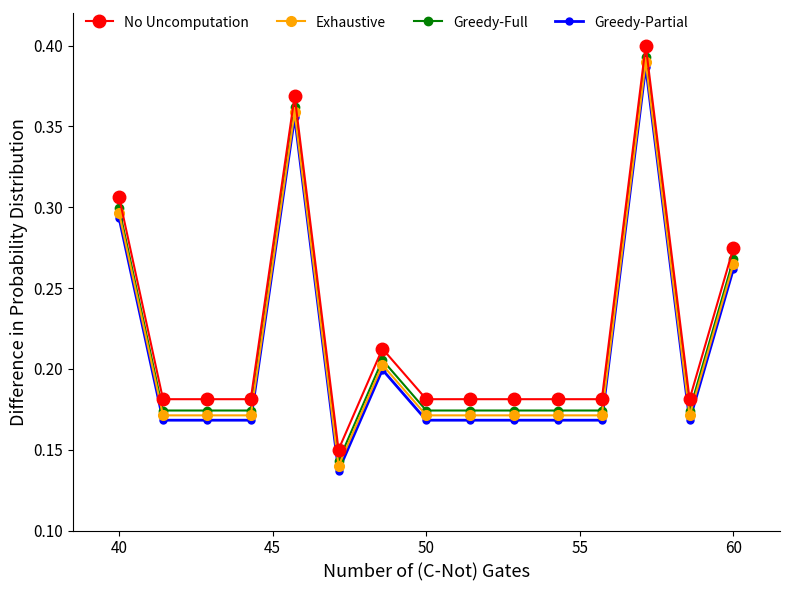

List the series in order of their peak value, highest first.

No Uncomputation, Greedy-Full, Exhaustive, Greedy-Partial